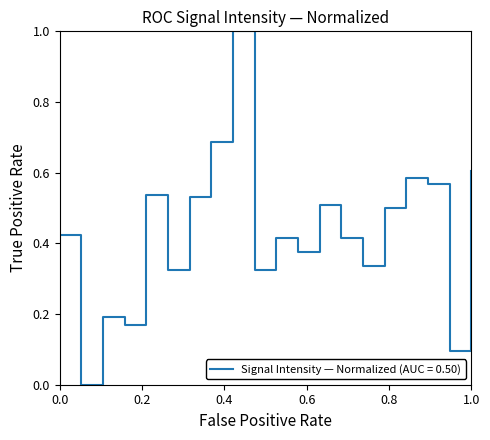

What is the maximum value shown in the chart?

1.0